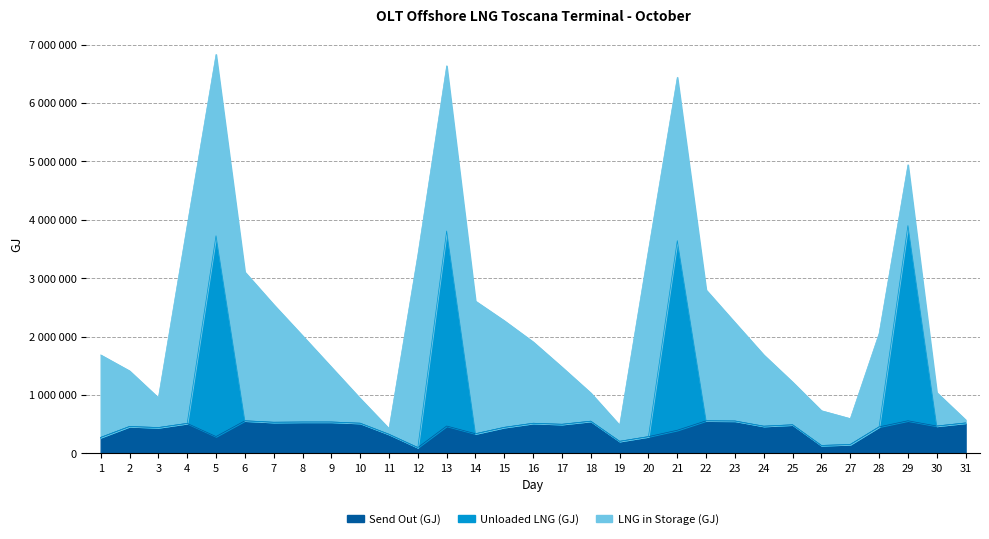

What are all the series names shown in the legend?

Send Out (GJ), Unloaded LNG (GJ), LNG in Storage (GJ)